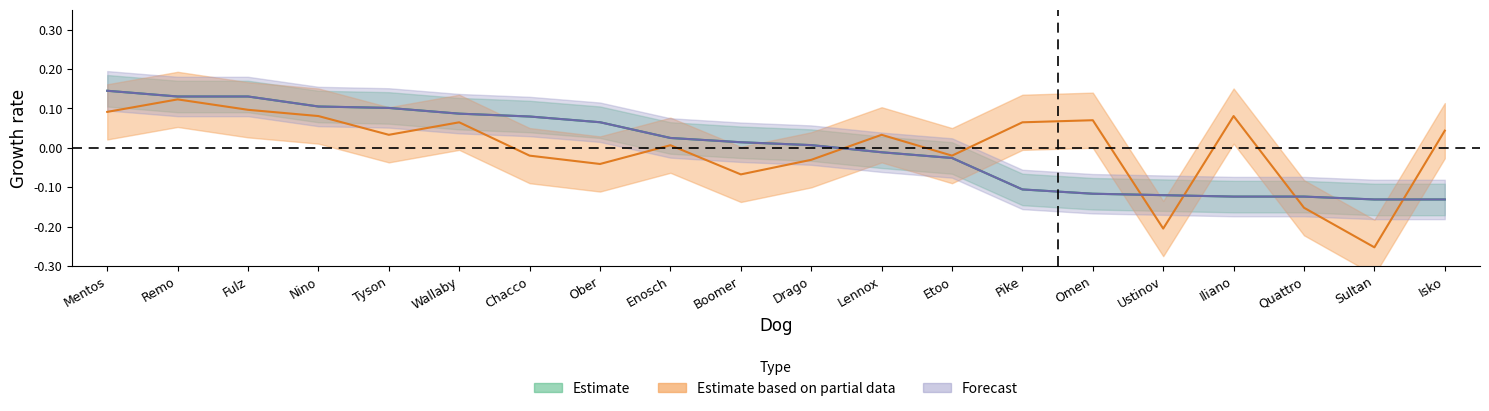

The Avg_per_year series shows 0.2 at Remo. True or false?

False